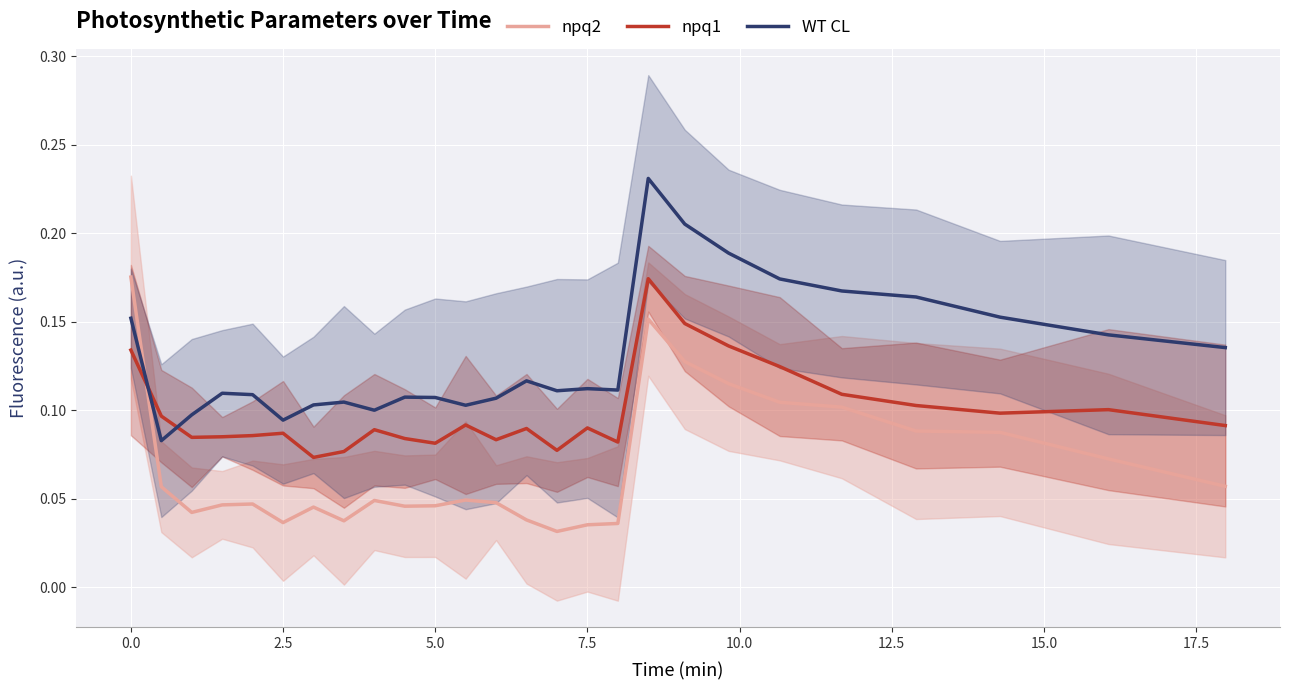

Which series ends up on top after the final intersection of npq2 and WT CL?

WT CL